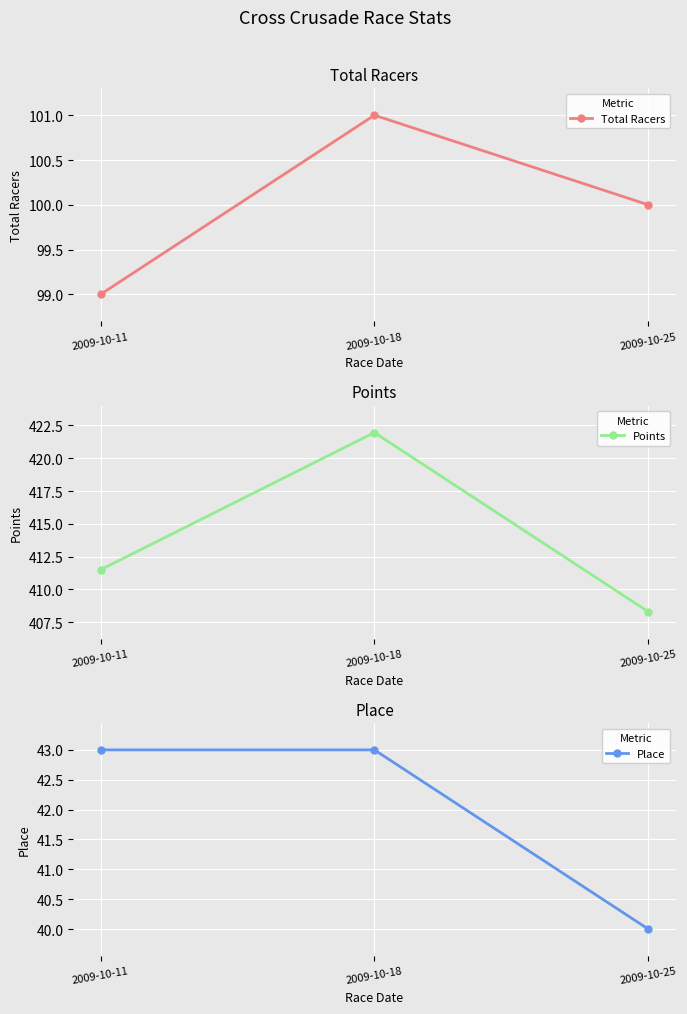

Reading right to left, list all the values displayed in this chart.

Total Racers: 2009-10-25=100.0	2009-10-18=101.0	2009-10-11=99.0
Points: 2009-10-25=408.3	2009-10-18=422.0	2009-10-11=411.5
Place: 2009-10-25=40.0	2009-10-18=43.0	2009-10-11=43.0